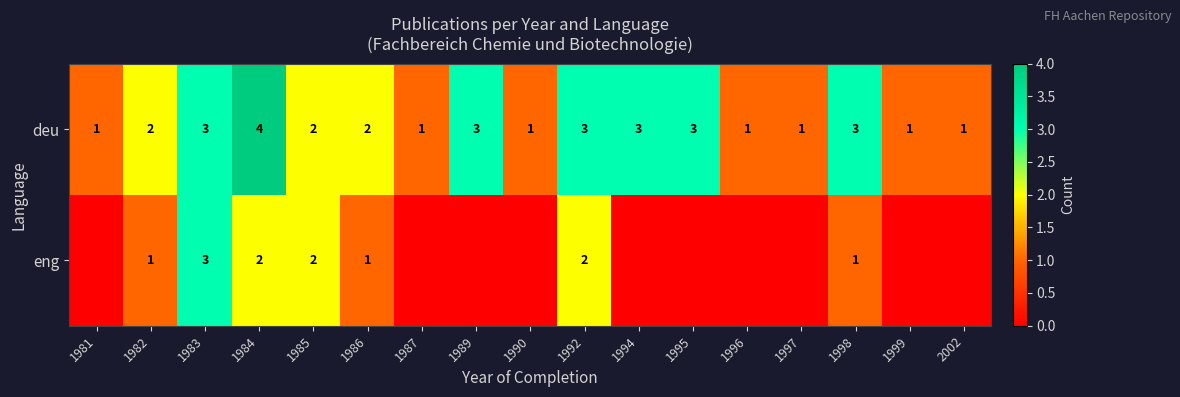

What is the difference between the maximum and minimum values in the deu series?

3